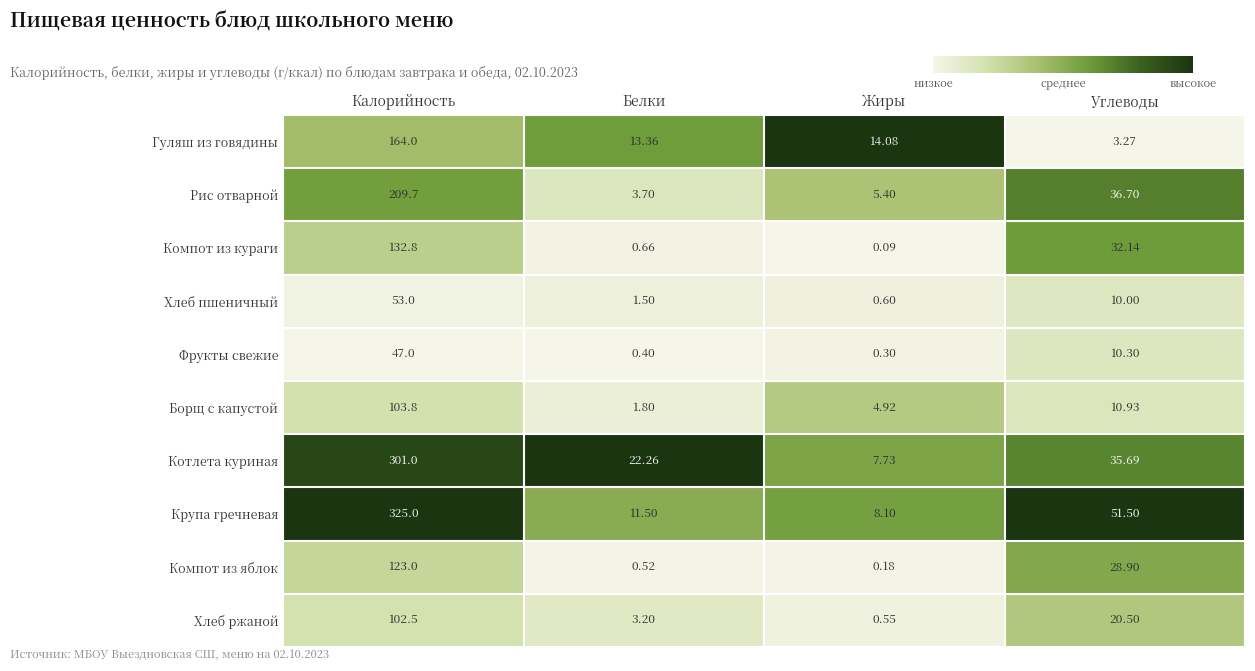

What is the total value across all series at Калорийность?

1561.8